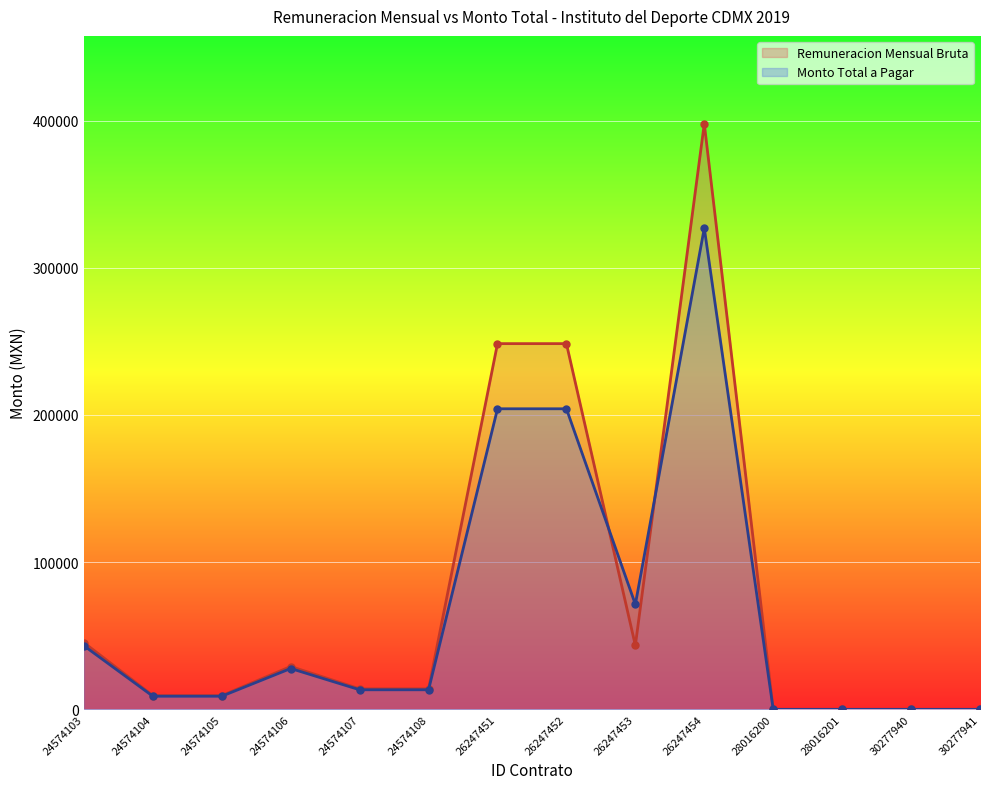

How many intersections are there between Remuneracion Mensual Bruta and Monto Total a Pagar?

2